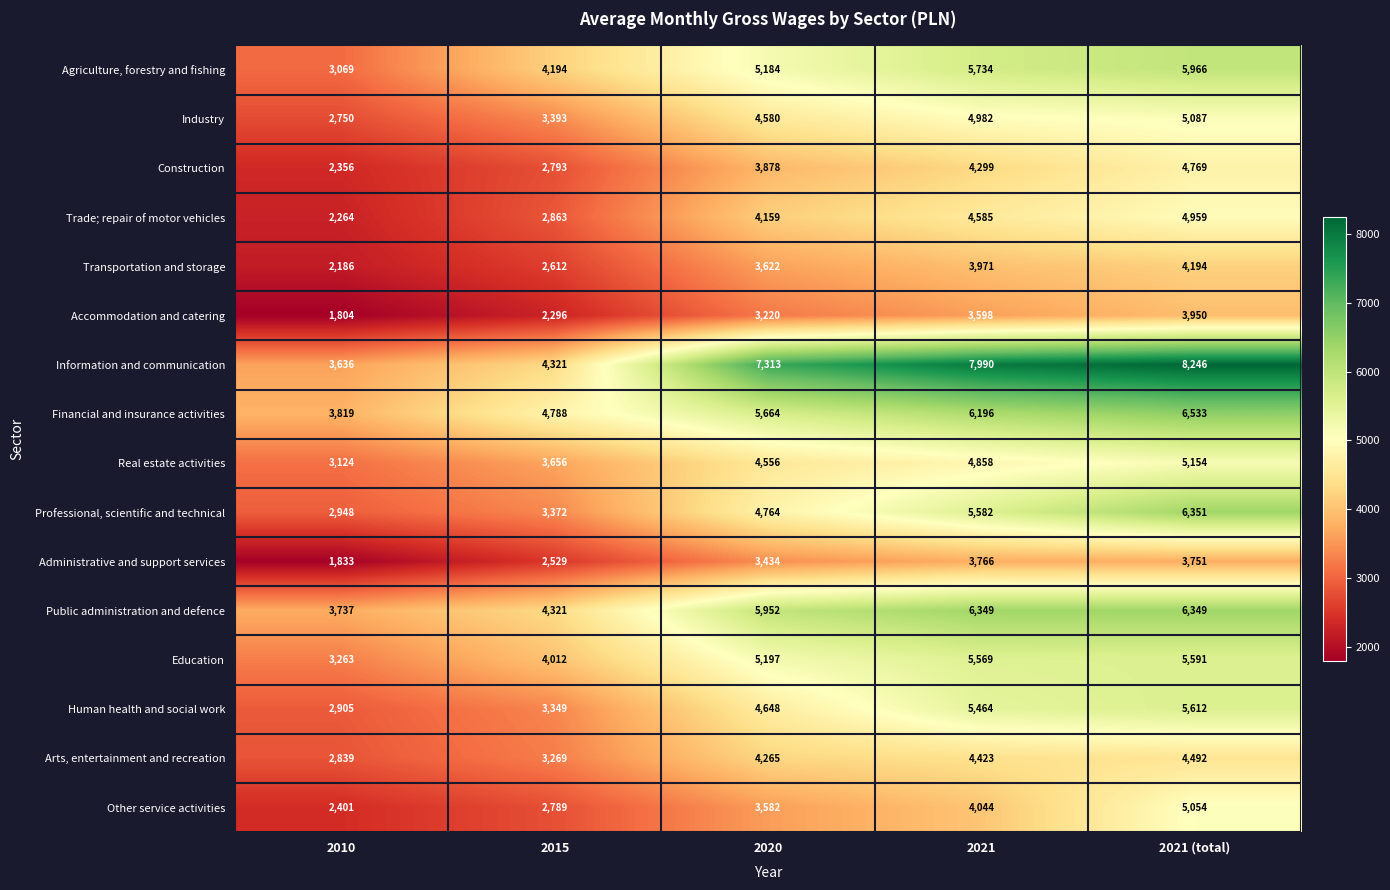

How many Trade; repair of motor vehicles values are between 2863 and 4585?

3